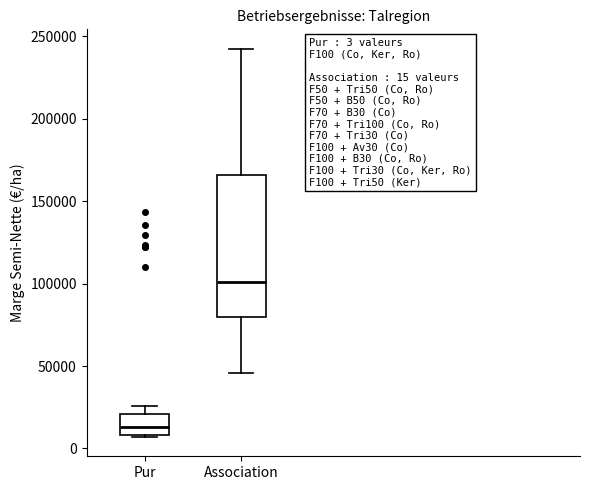

Which box is the tallest, from its lower edge to its upper edge?

Association